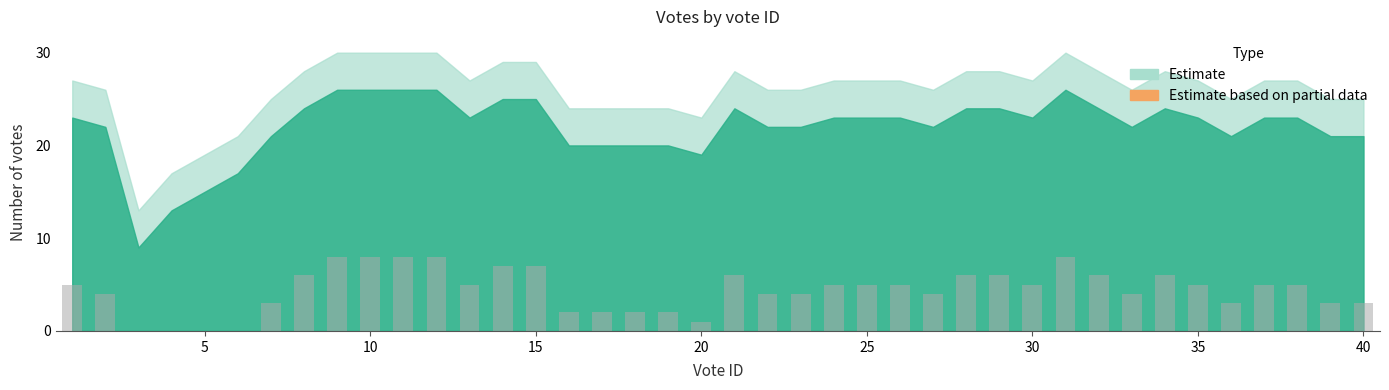

Does the chart contain stacked bars?

No